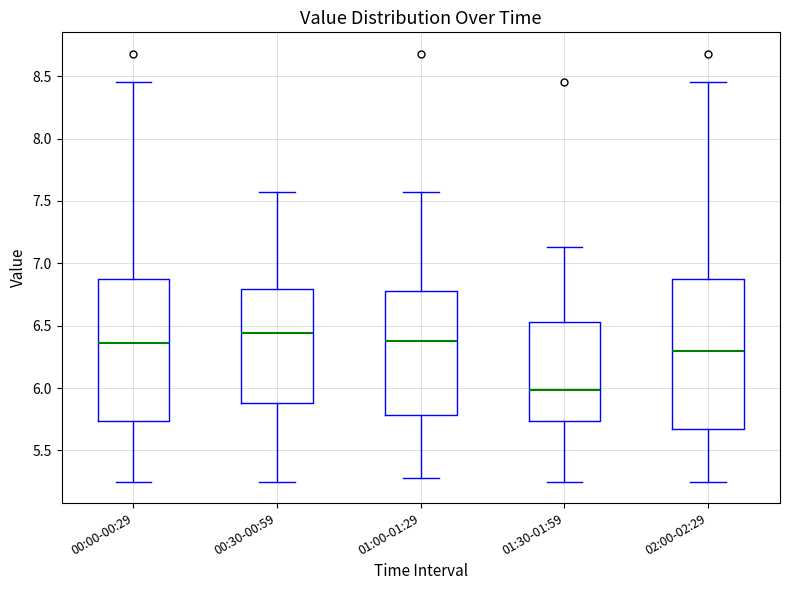

Which box has the lowest median line?

01:30-01:59